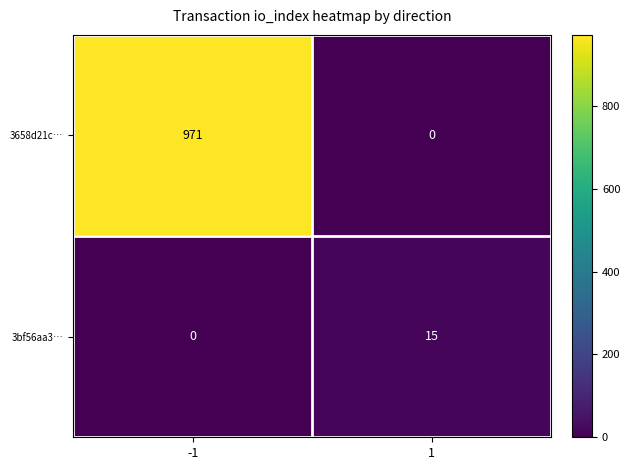

Reading left to right, what are all the values shown in this chart?

3658d21c…: -1=971	1=0
3bf56aa3…: -1=0	1=15